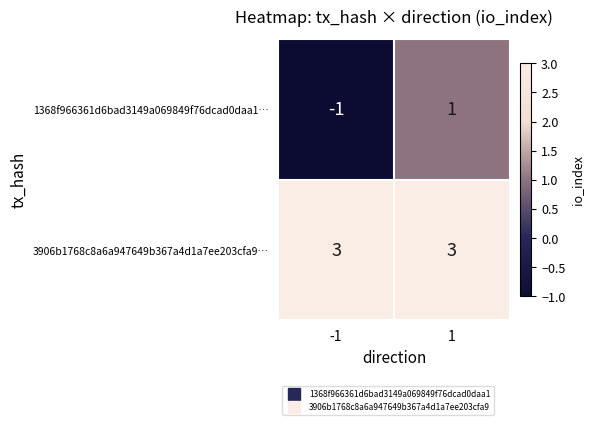

Between -1 and 1, which series saw the biggest shift?

1368f966361d6bad3149a069849f76dcad0daa1…